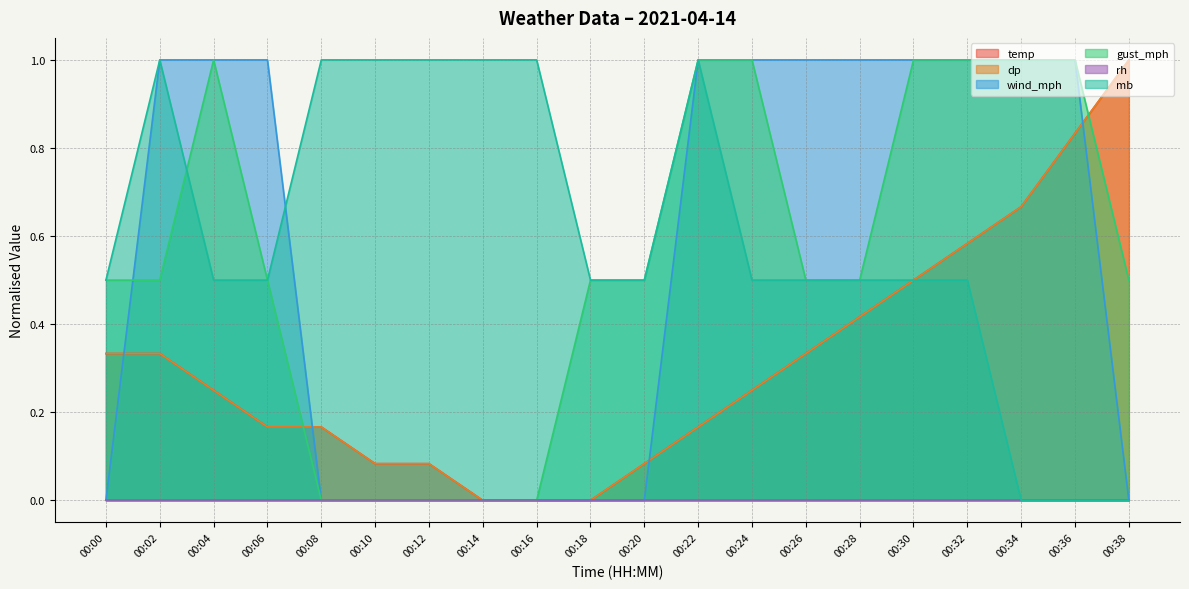

What is the difference between the highest and lowest values at 00:28?

0.6